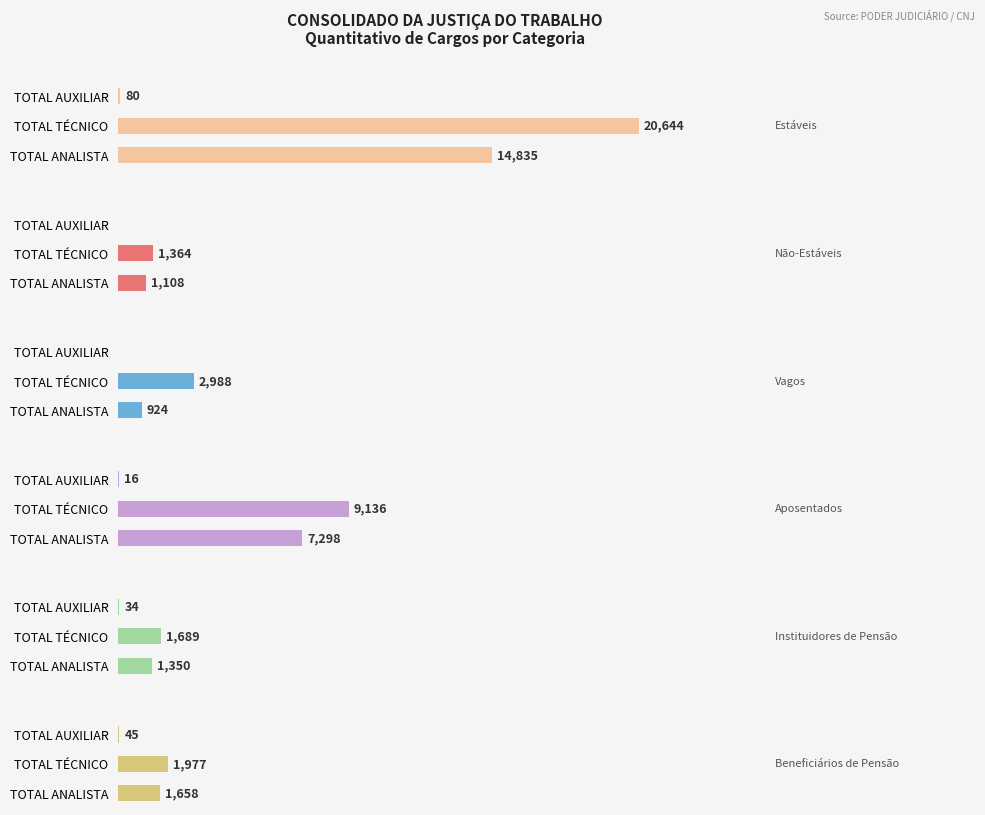

How many values in the Não-Estáveis series are below 1108?

1